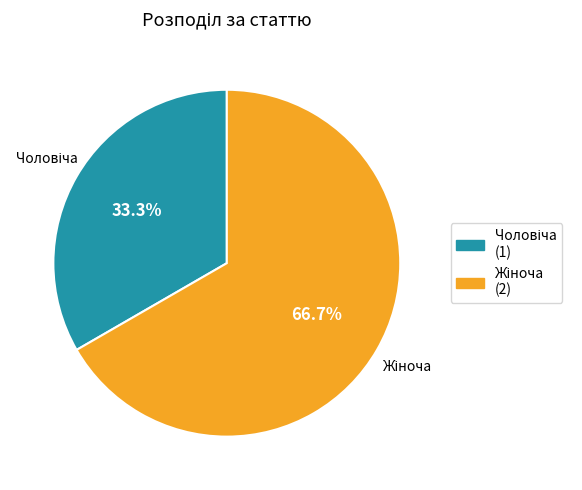

How much of the chart is everything except Жіноча?

33.3%